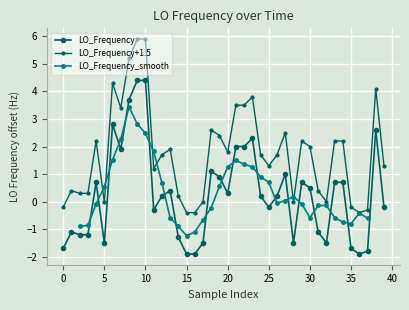

What is the difference between the second highest and minimum values?

6.3